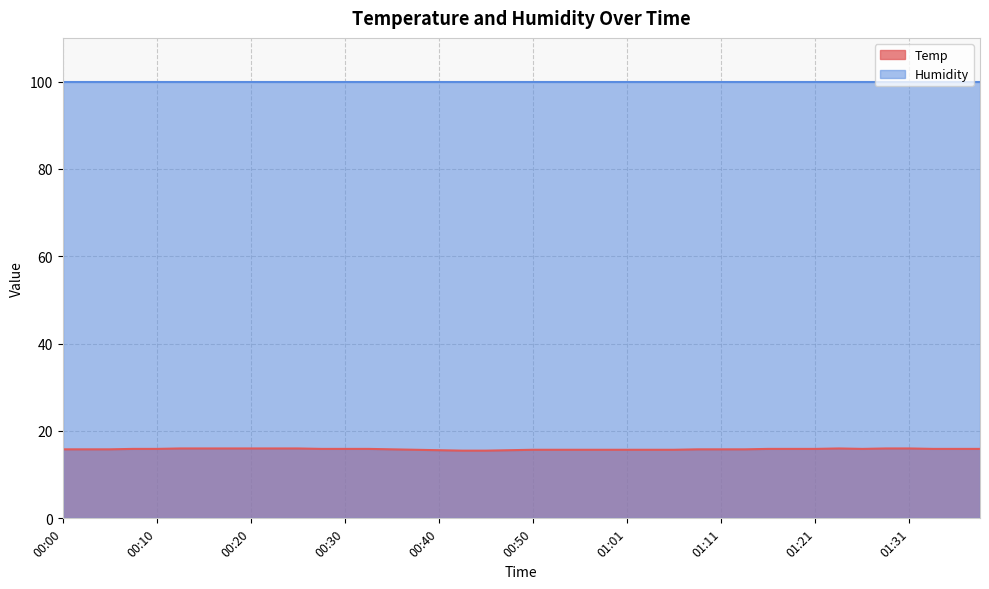

True or false: the data shows 15.8 at 01:11.

True